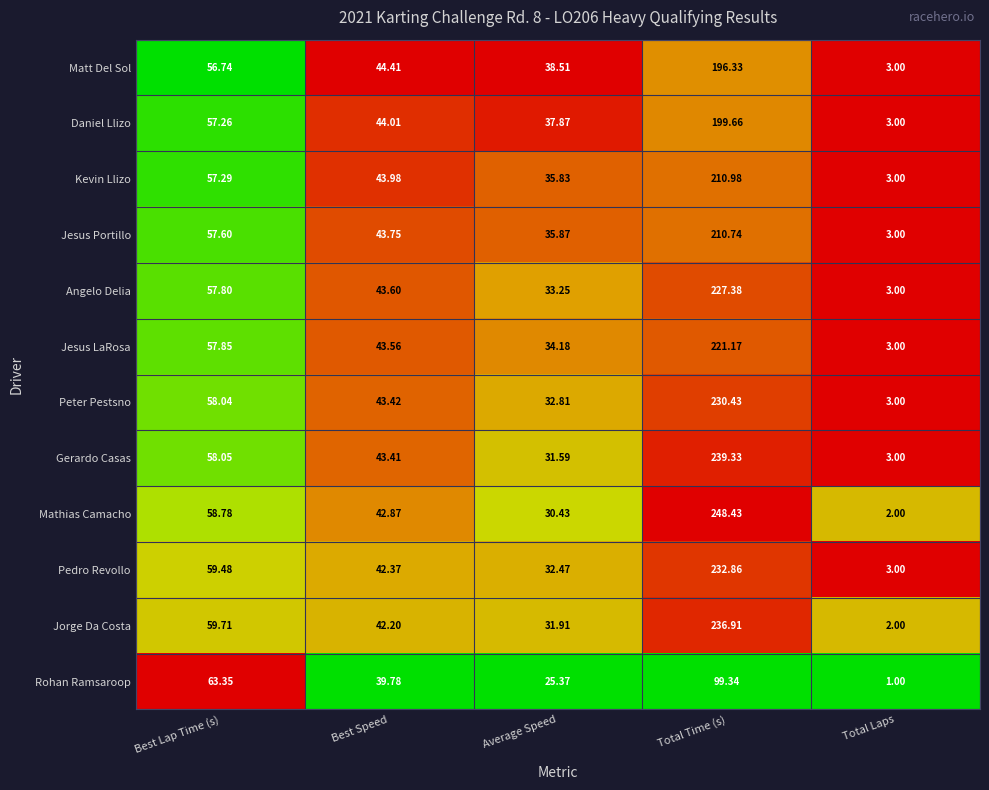

At which category is the sum across all series the highest?

Total Time (s)